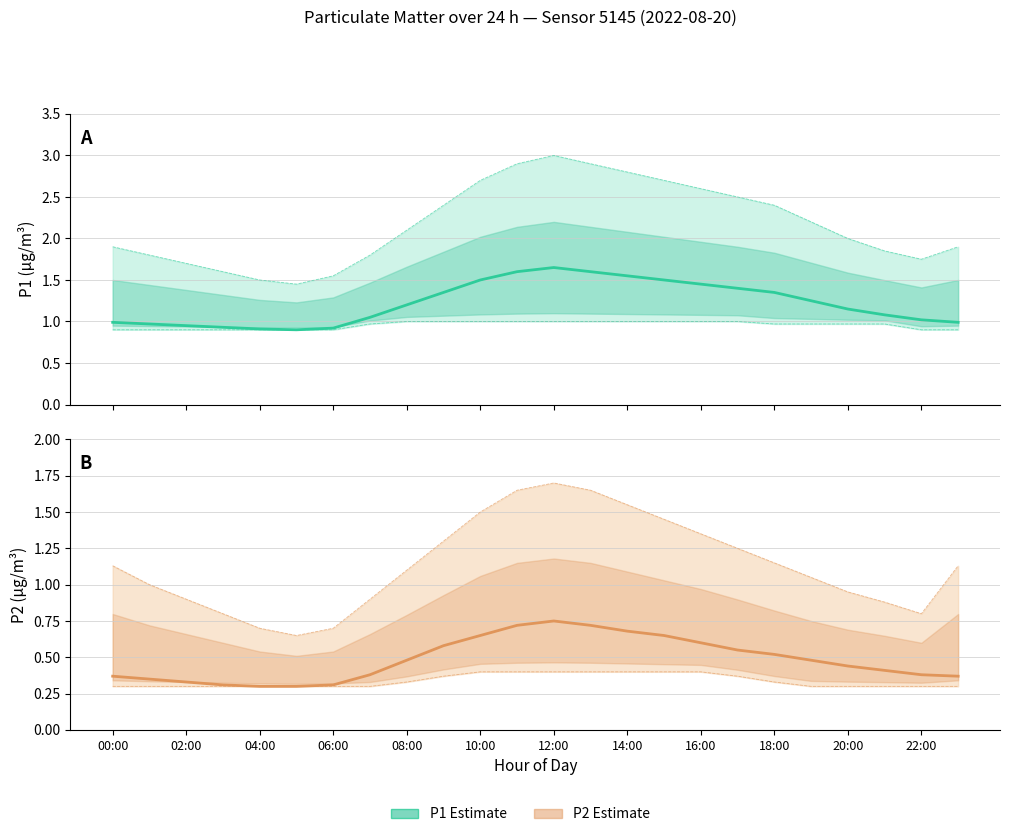

True or false: P1 (Estimate) has a value of 1.5 at 22:00.

False